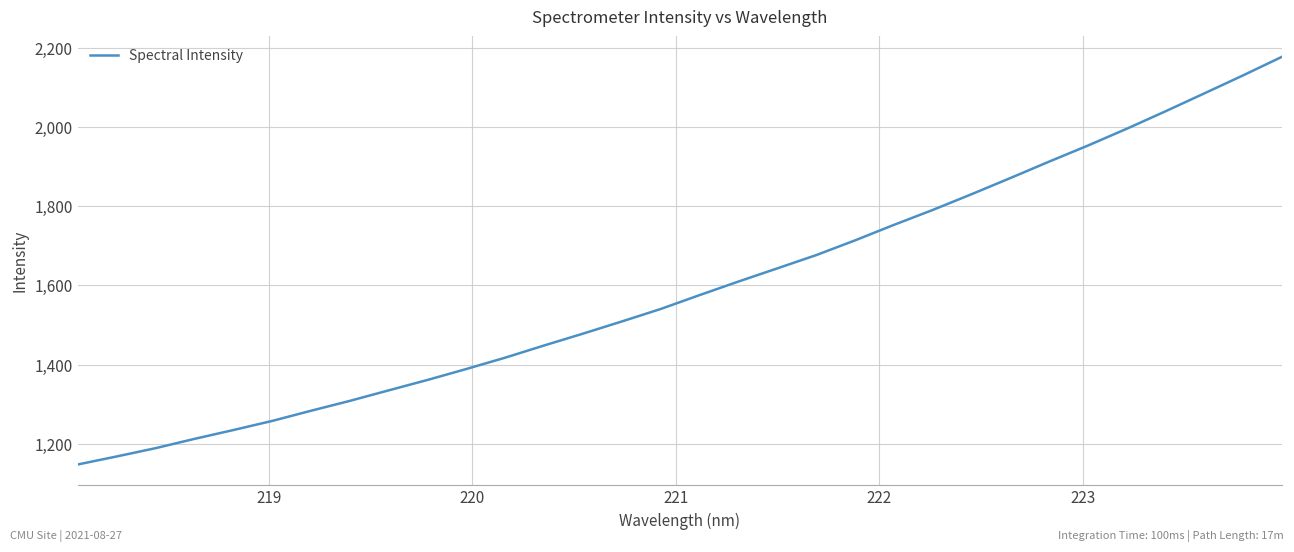

Does the chart display data point markers on the line(s)?

No